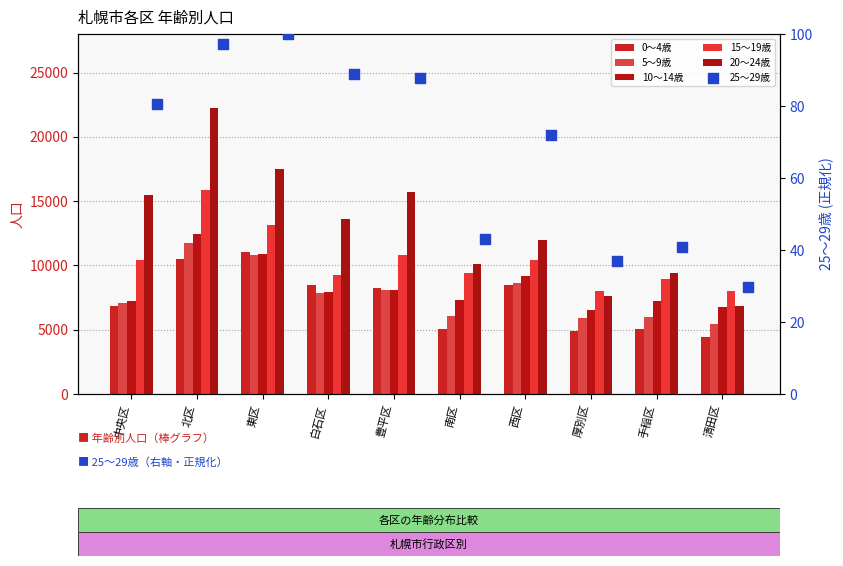

What are all the series names shown in the legend?

0～4歳, 5～9歳, 10～14歳, 15～19歳, 20～24歳, 25～29歳